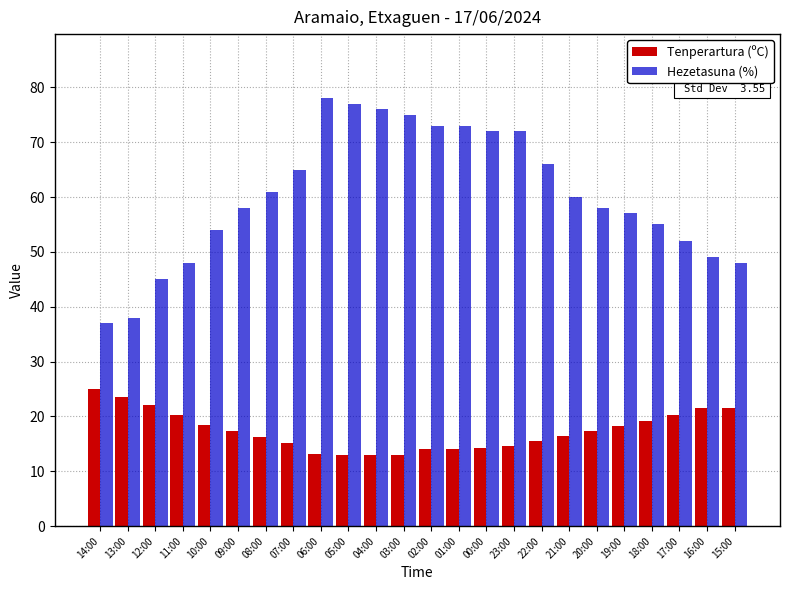

List the series in order of their overall mean, lowest first.

Tenperartura (ºC), Hezetasuna (%)